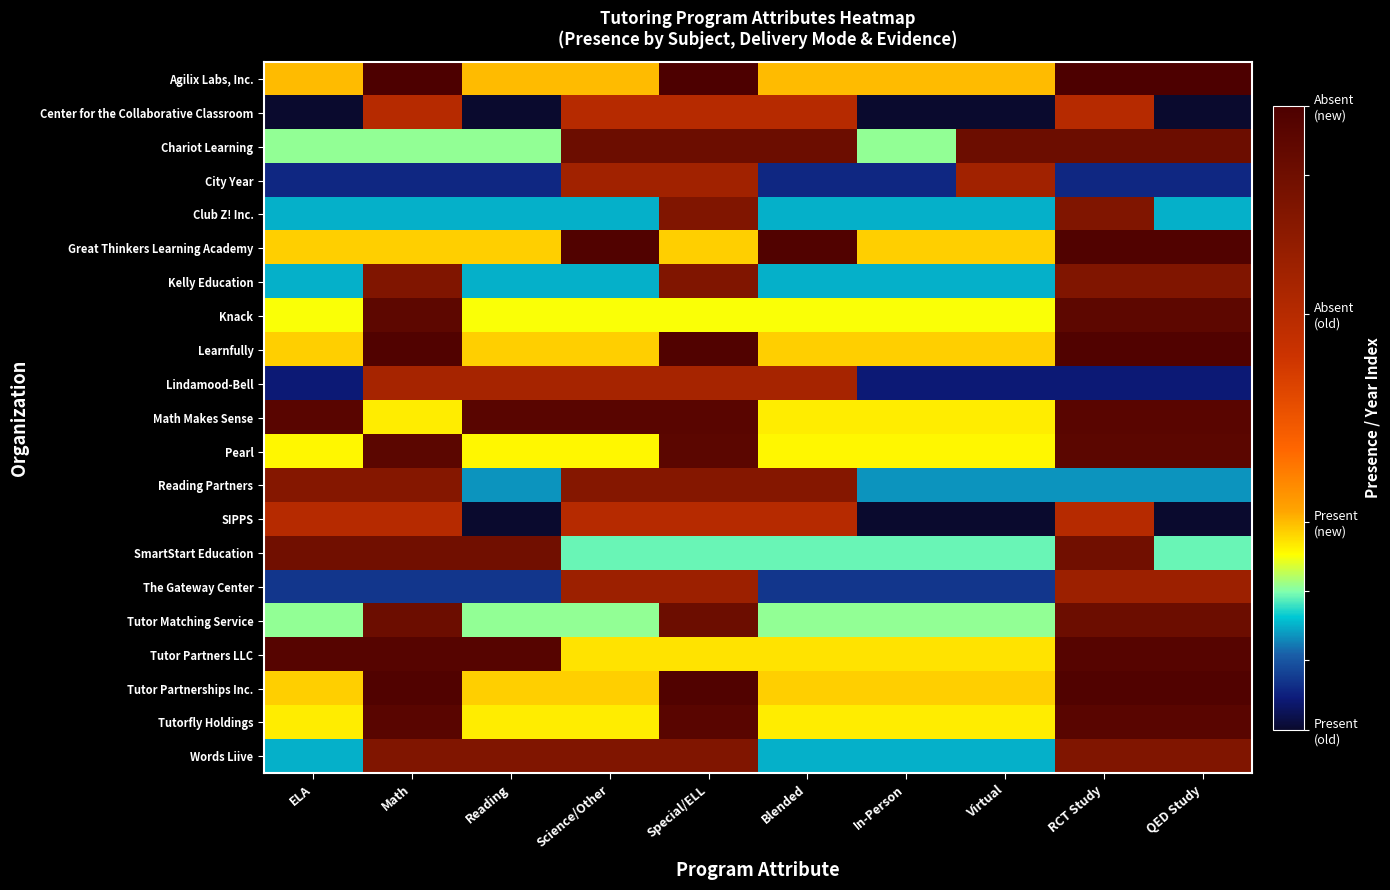

Which has a higher value, ELA or Reading?

ELA